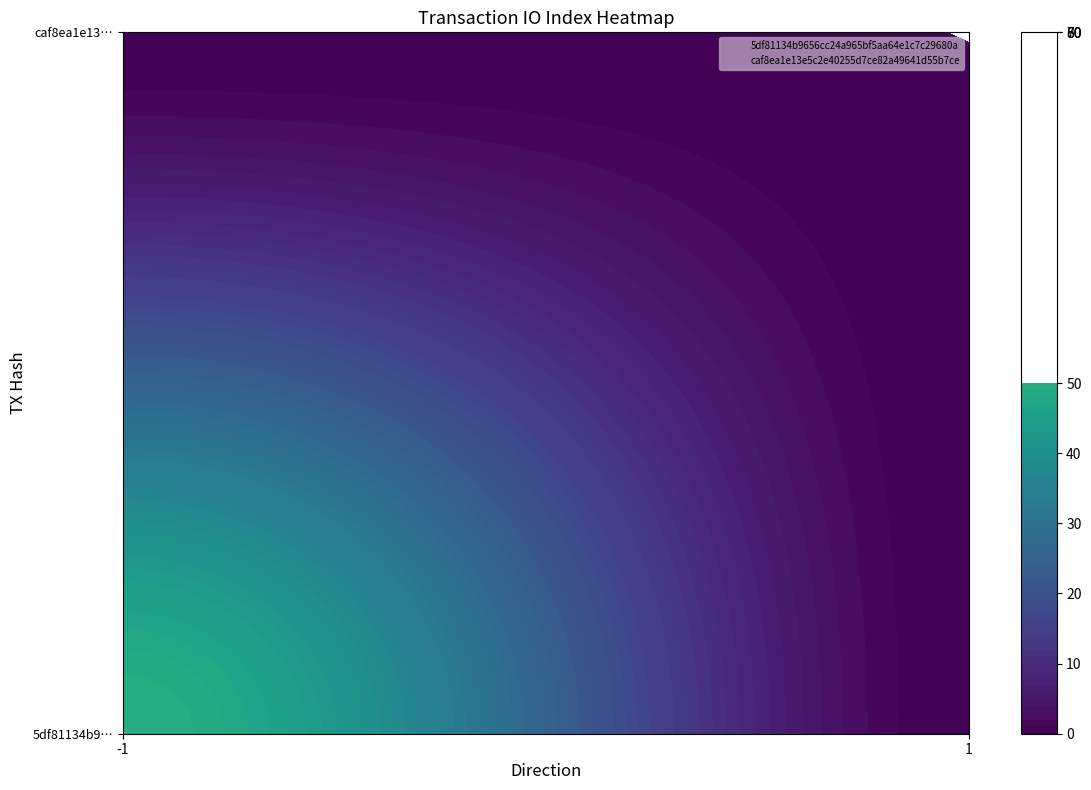

List the labels in order of caf8ea1e13e5c2e40255d7ce82a49641d55b7ce value, largest first.

-1, 1